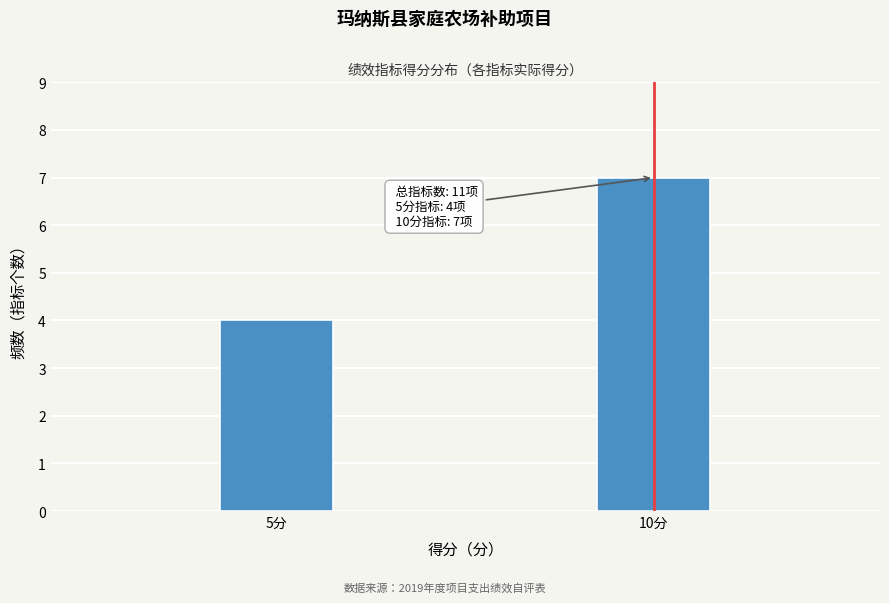

Reading left to right, list all the values displayed in this chart.

5分=4	10分=7